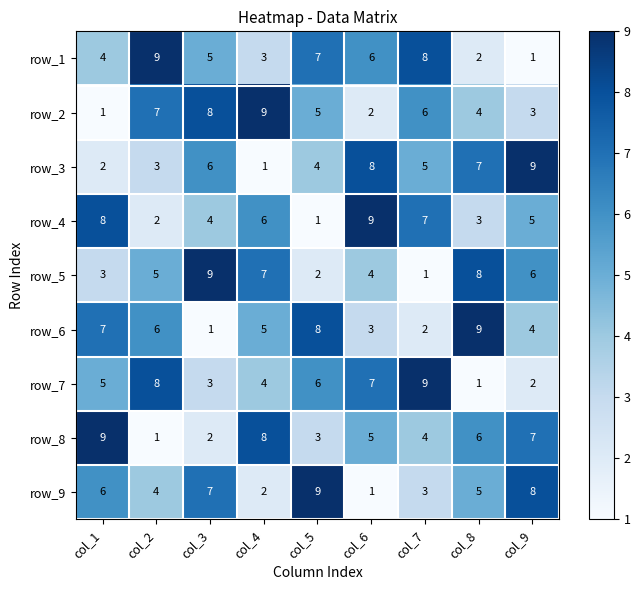

Between col_5 and col_9, which series saw the biggest shift?

row_1